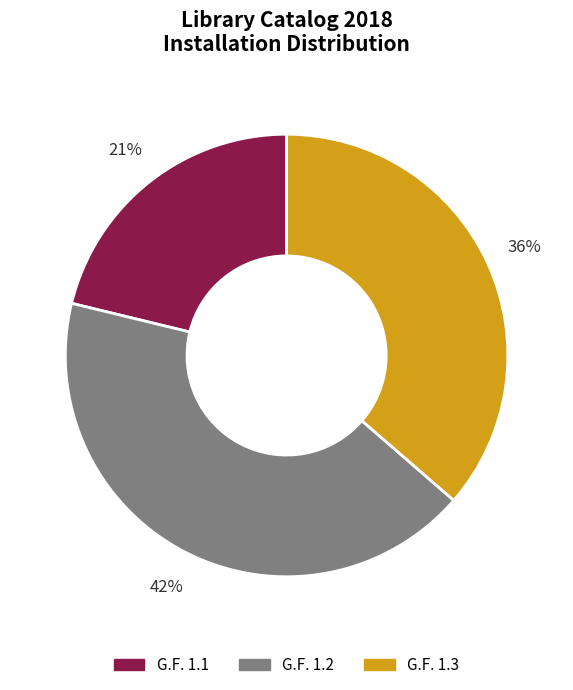

Rank the categories by value from highest to lowest.

G.F. 1.2, G.F. 1.3, G.F. 1.1